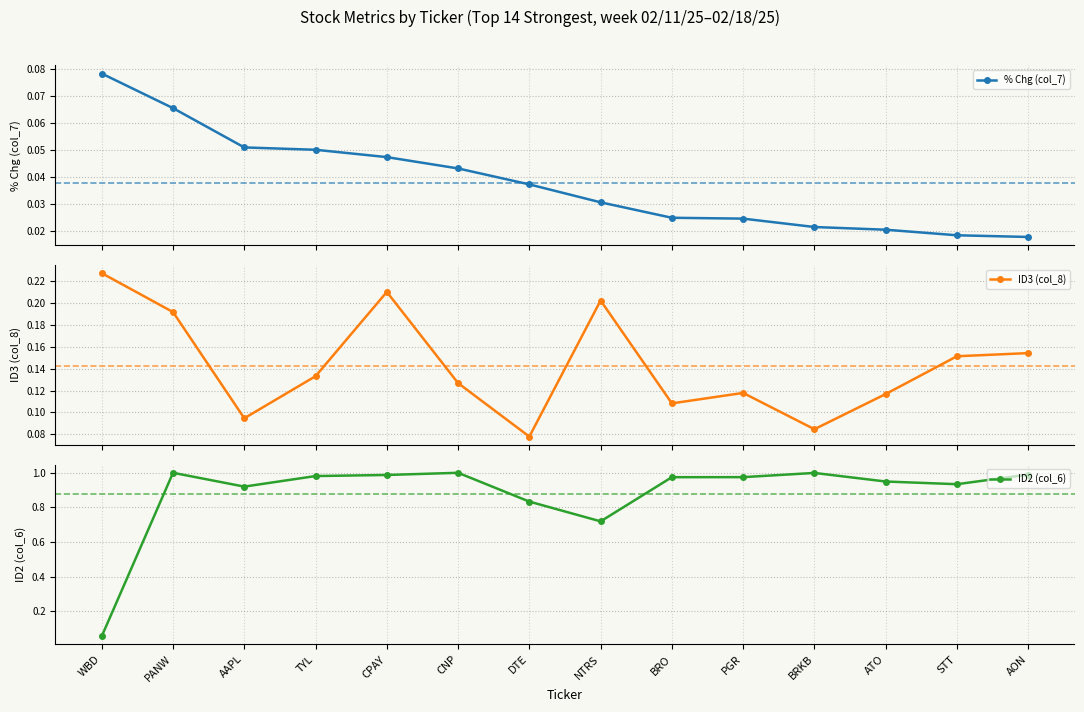

Between TYL and PGR, which is larger?

TYL